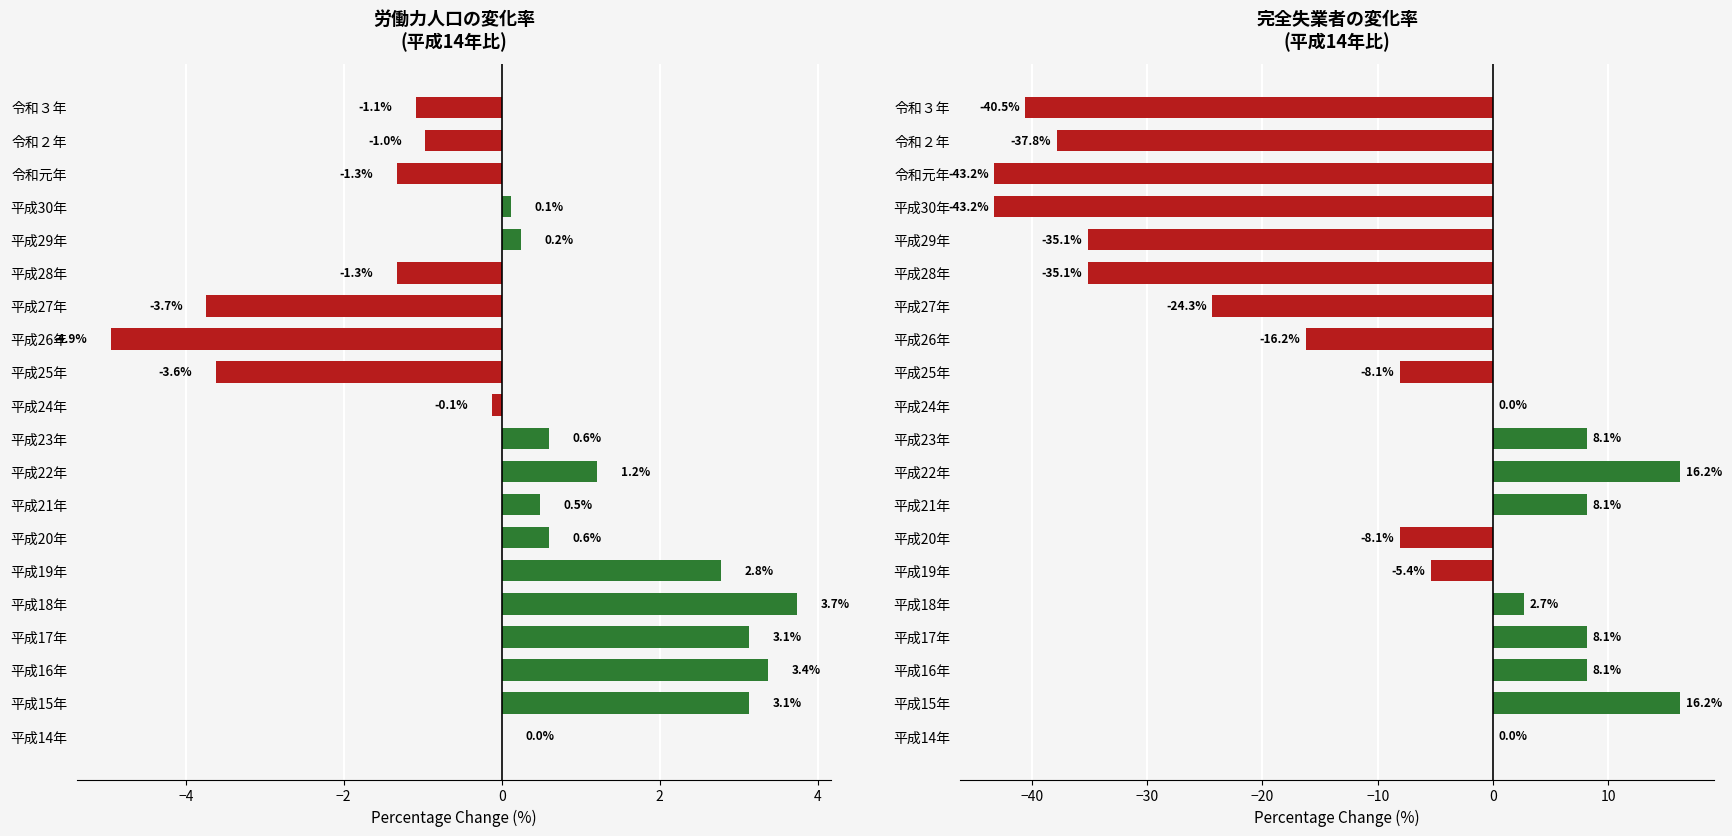

What is the difference between the second highest and second lowest values in the 労働力人口 series?

7.1